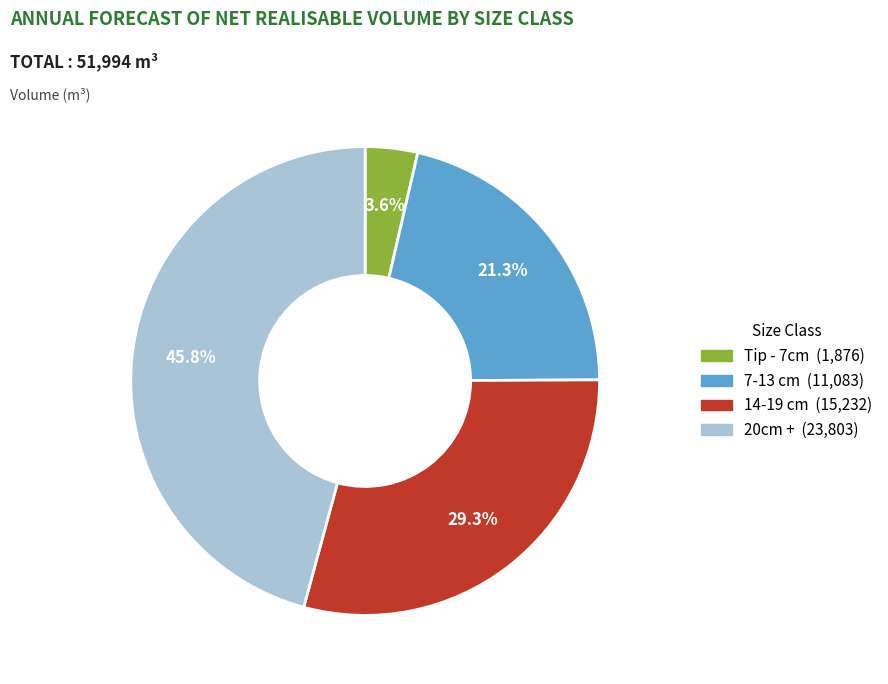

Count the number of slices in the pie.

4